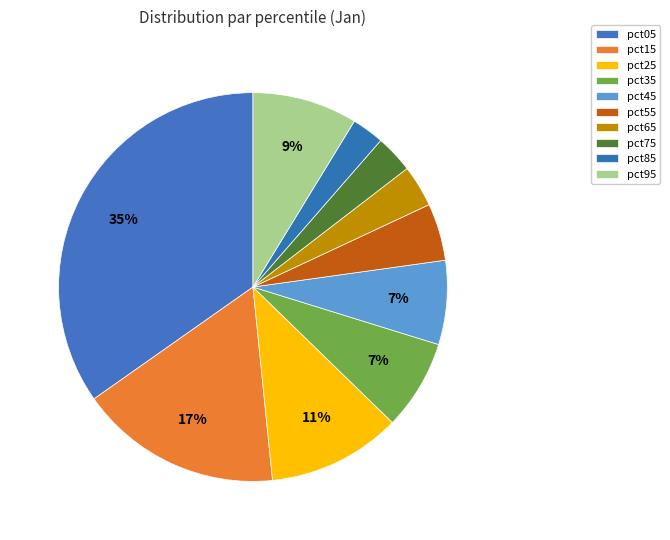

Which slice is the largest?

pct05